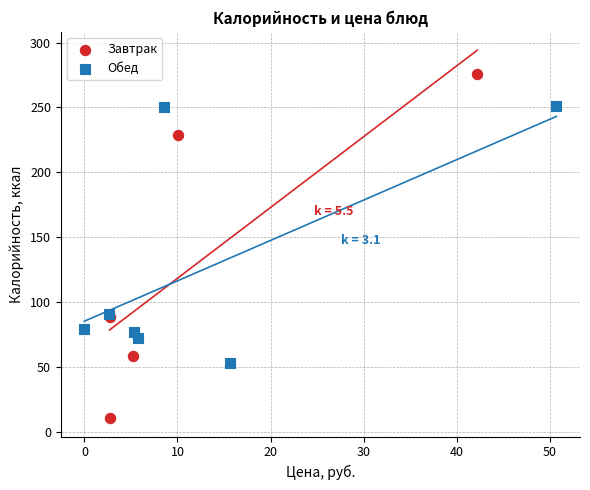

Which series has the largest Y range (max minus min)?

Завтрак